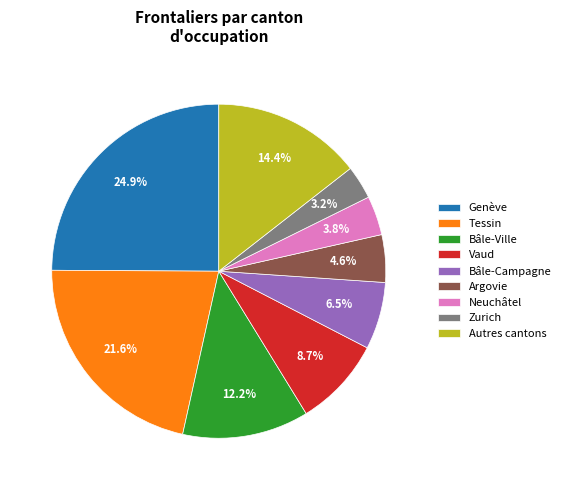

Count the number of slices in the pie.

9